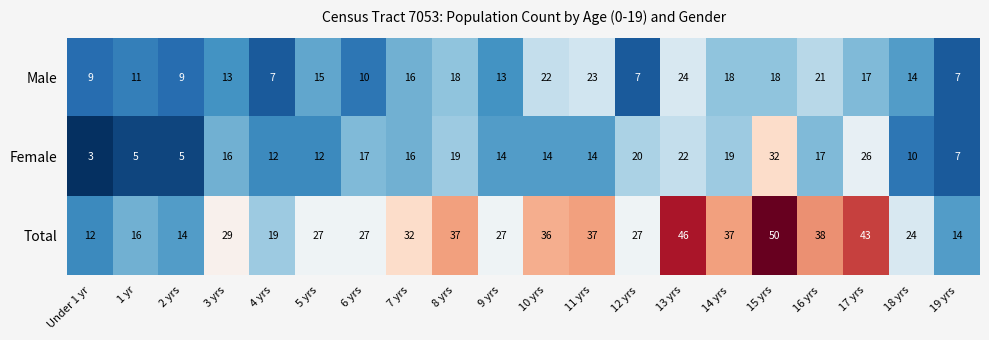

At 11 yrs, list the series in order from smallest to largest.

Female, Male, Total